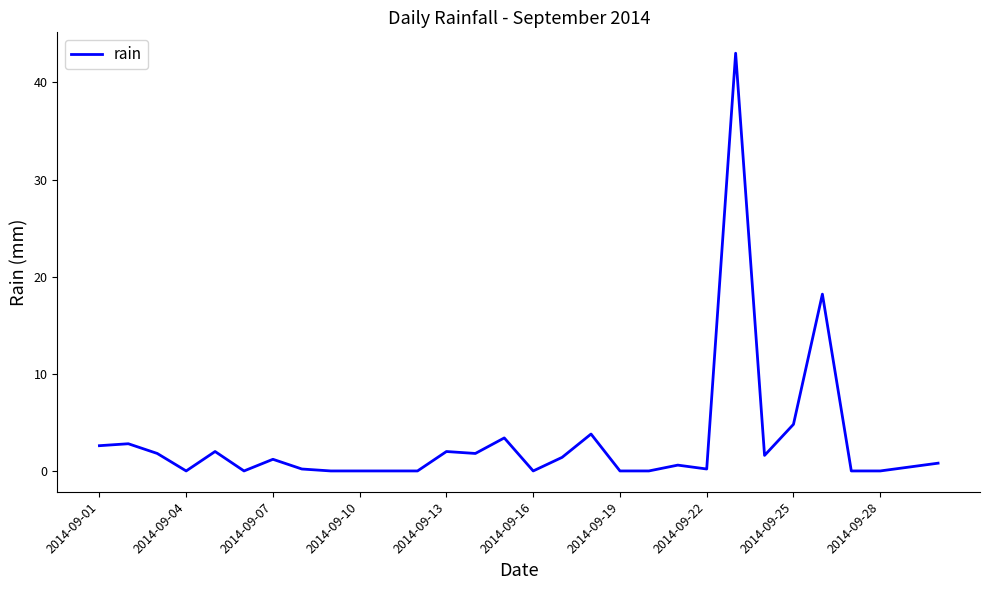

What is the difference between the maximum and second lowest values?

43.0